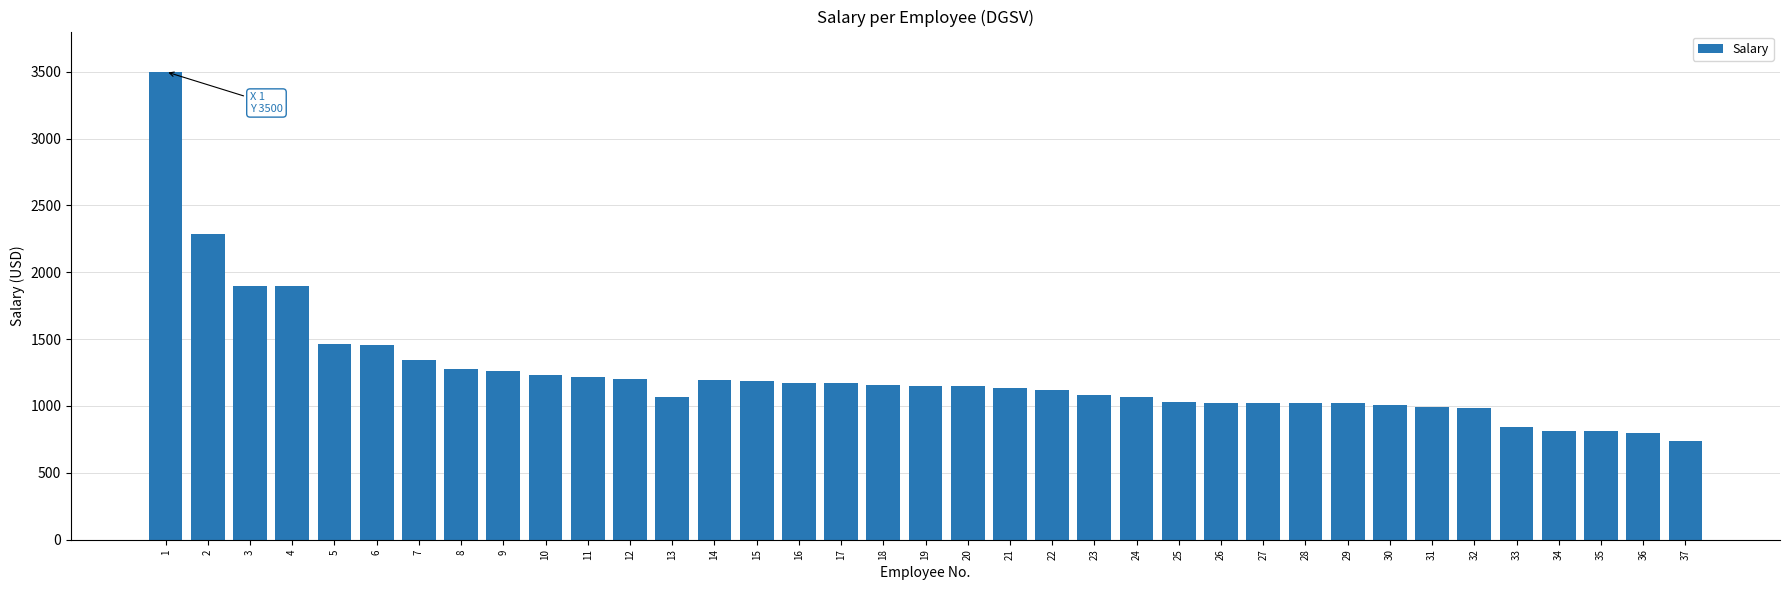

What is the value of the 31st bar from the left?

990.5